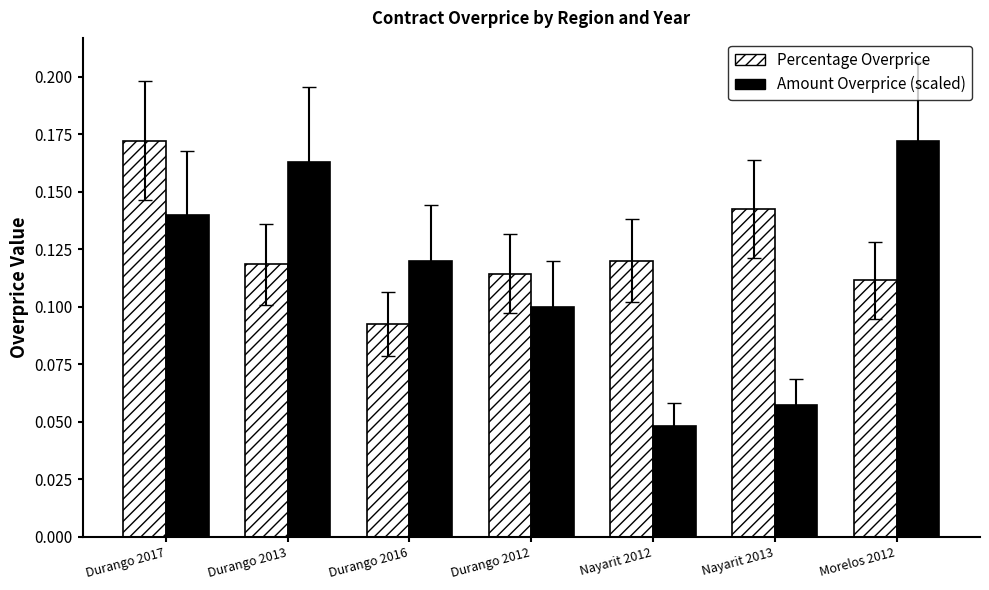

At which label is Percentage Overprice closest to 0?

Durango 2016